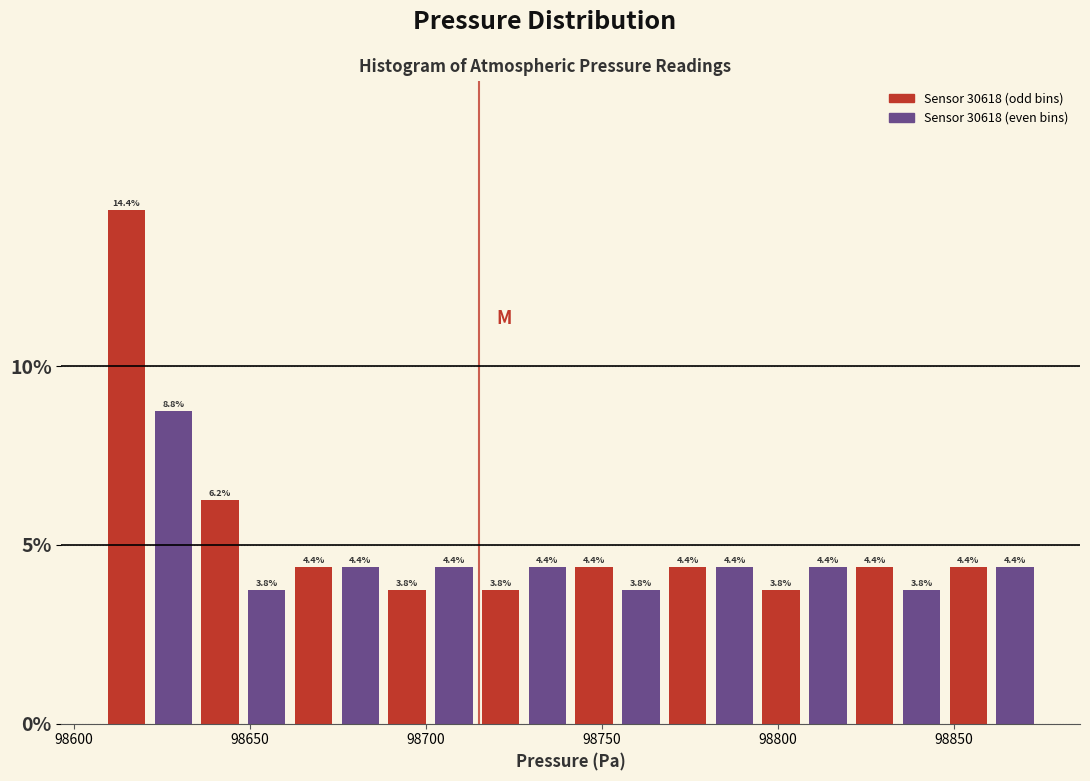

Read against the x-axis, roughly where is the centre of the tallest bar?

98615